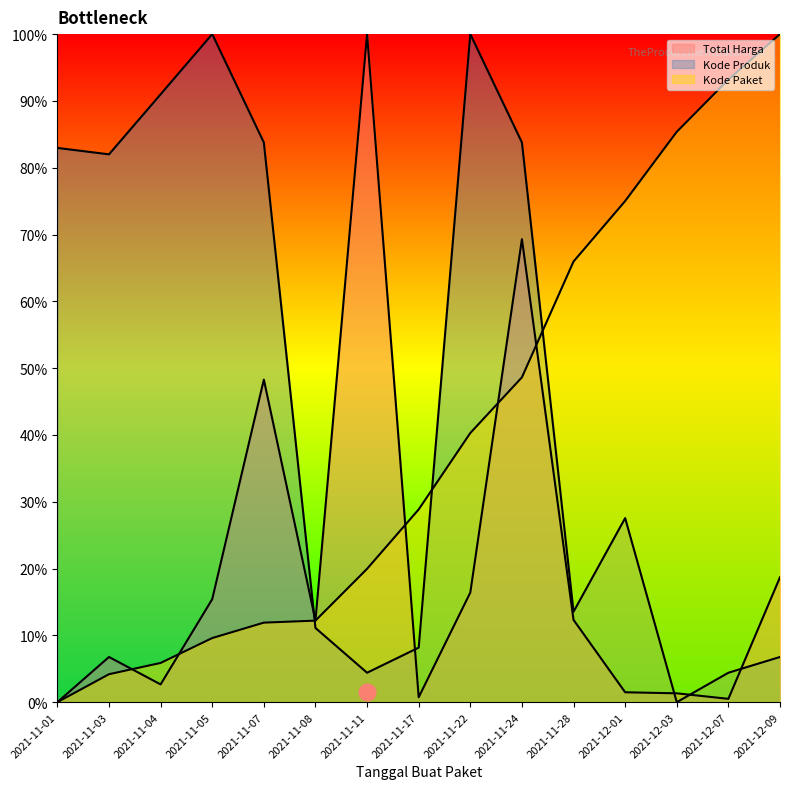

Which category has the lowest value across all series?

2021-11-01